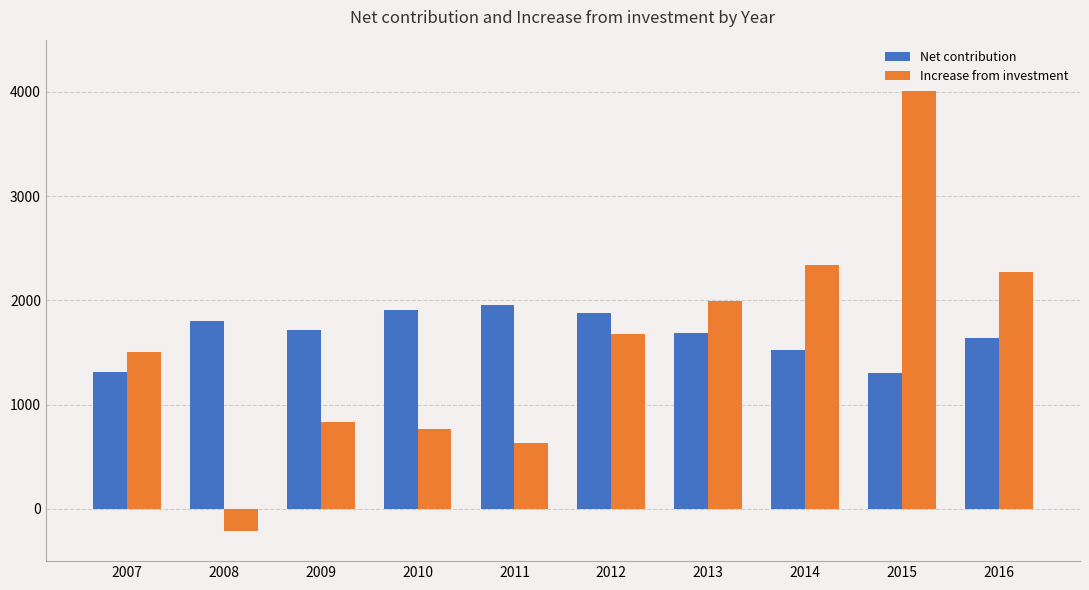

What is the maximum value shown in the chart?

4007.7